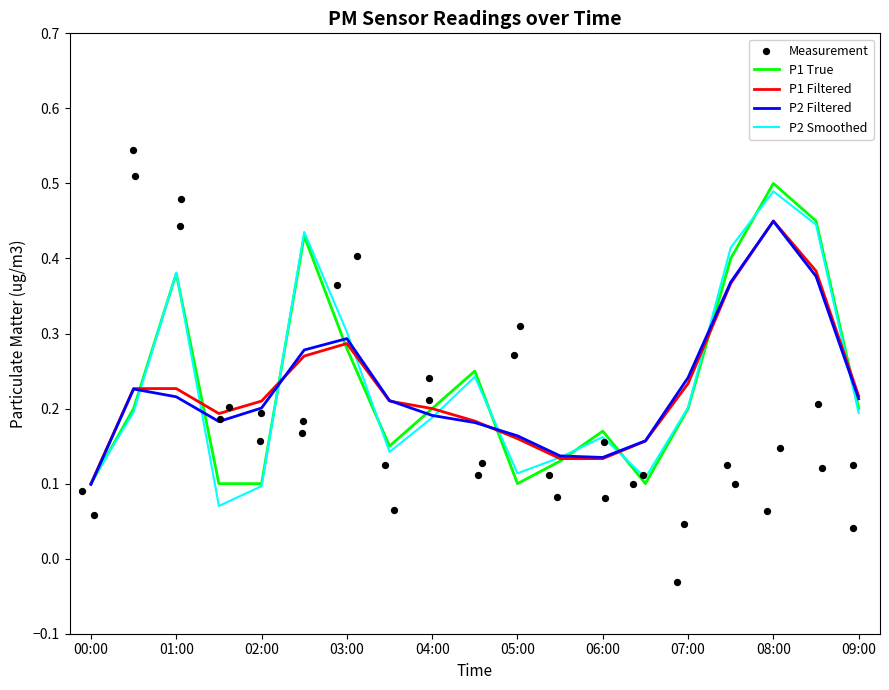

True or false: P2 Filtered has a value of 0.3 at 08:00.

False